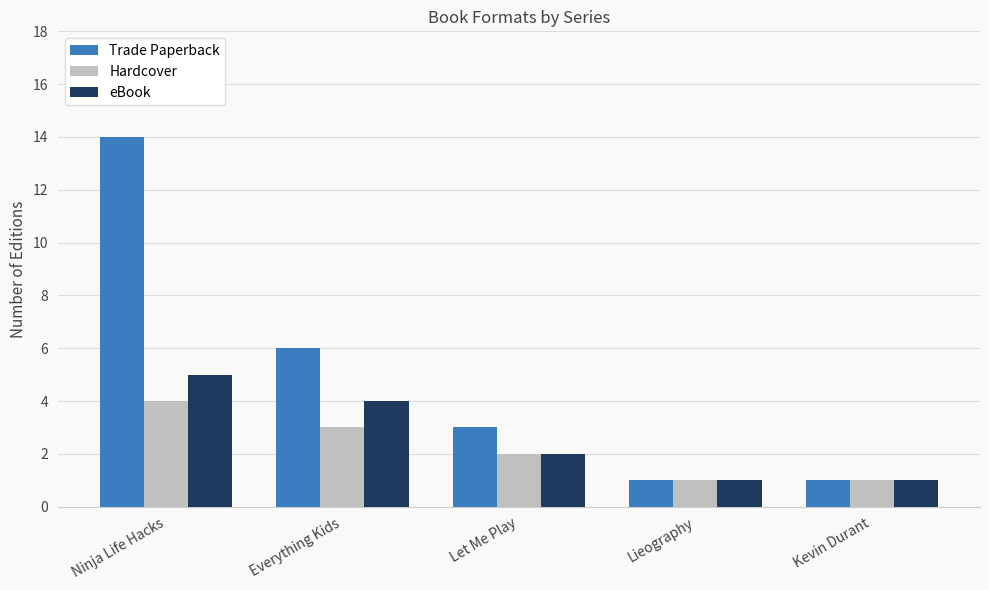

At which category does the chart reach its peak across all series?

Ninja Life Hacks